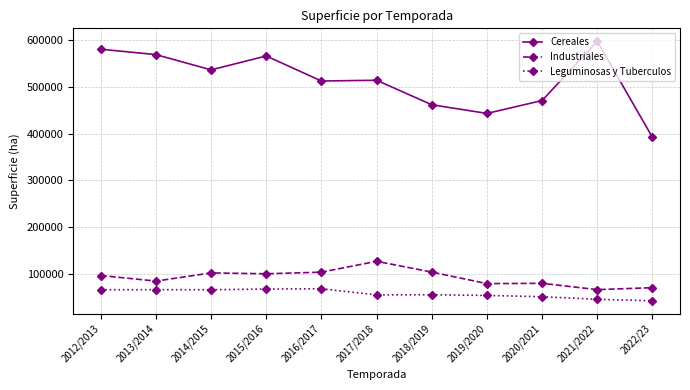

Where is the first local minimum for Industriales?

2013/2014